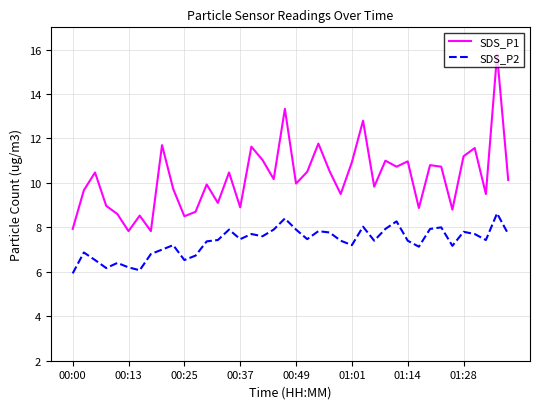

Which series has the largest total across all categories?

SDS_P1